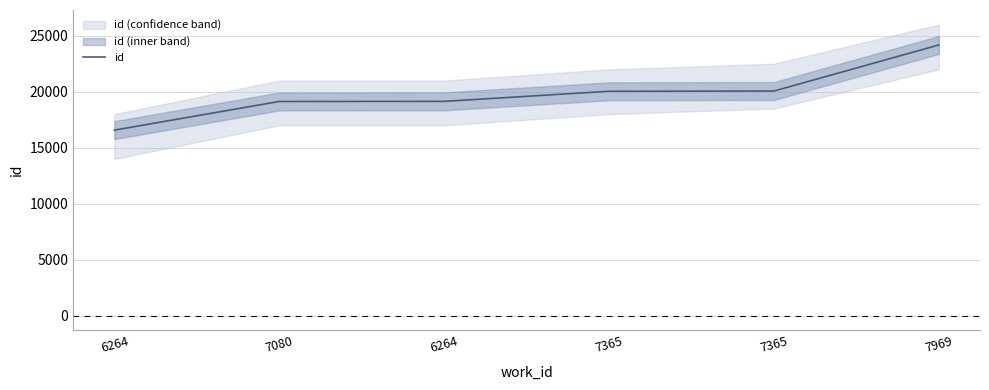

The chart shows a value of 24176 at 7969. True or false?

True